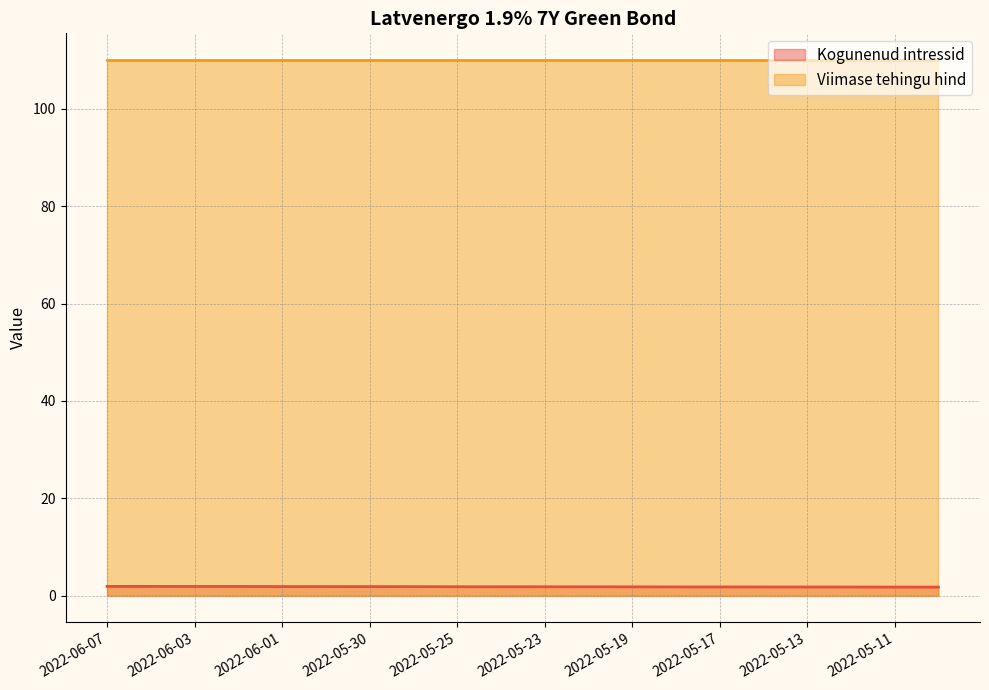

At which label is the value closest to 1?

2022-05-10